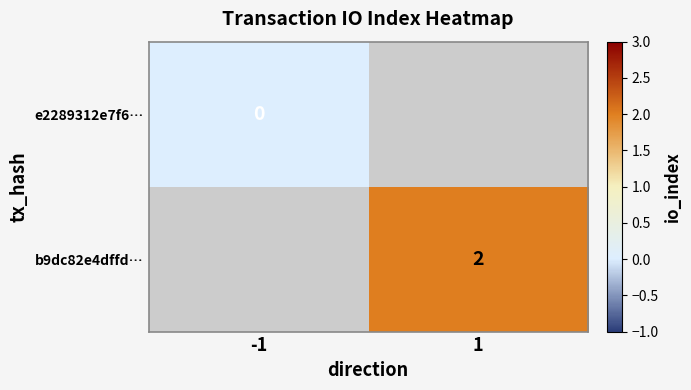

Which category has the lowest value across all series?

-1